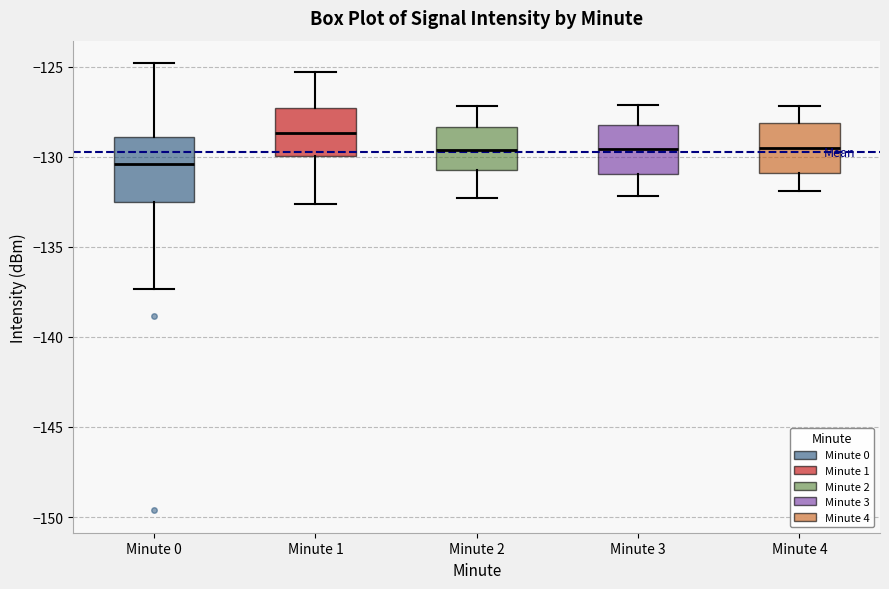

Reading left to right, read every box against the y-axis: the position of its median line, the range the box covers, and the ends of its whiskers. The values are not printed on the chart, so give them approximately, as read against the axis.

Minute 0: median -130.5, box -132.5 to -129.0, whiskers -137.5 to -125.0
Minute 1: median -128.5, box -130.0 to -127.5, whiskers -132.5 to -125.5
Minute 2: median -129.5, box -130.5 to -128.5, whiskers -132.5 to -127.0
Minute 3: median -129.5, box -131.0 to -128.0, whiskers -132.0 to -127.0
Minute 4: median -129.5, box -131.0 to -128.0, whiskers -132.0 to -127.0